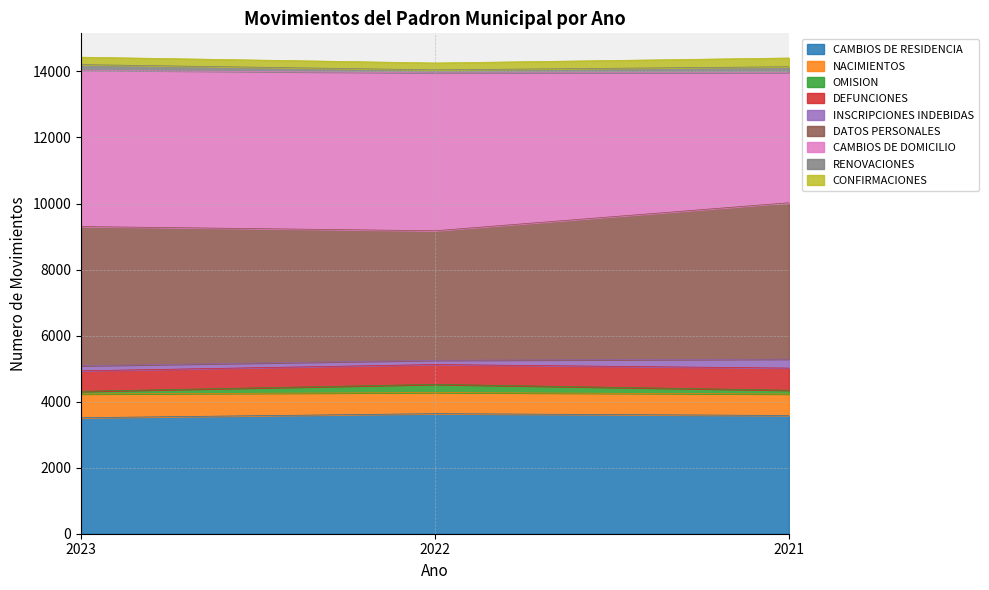

What is the maximum value for CAMBIOS DE RESIDENCIA?

3636